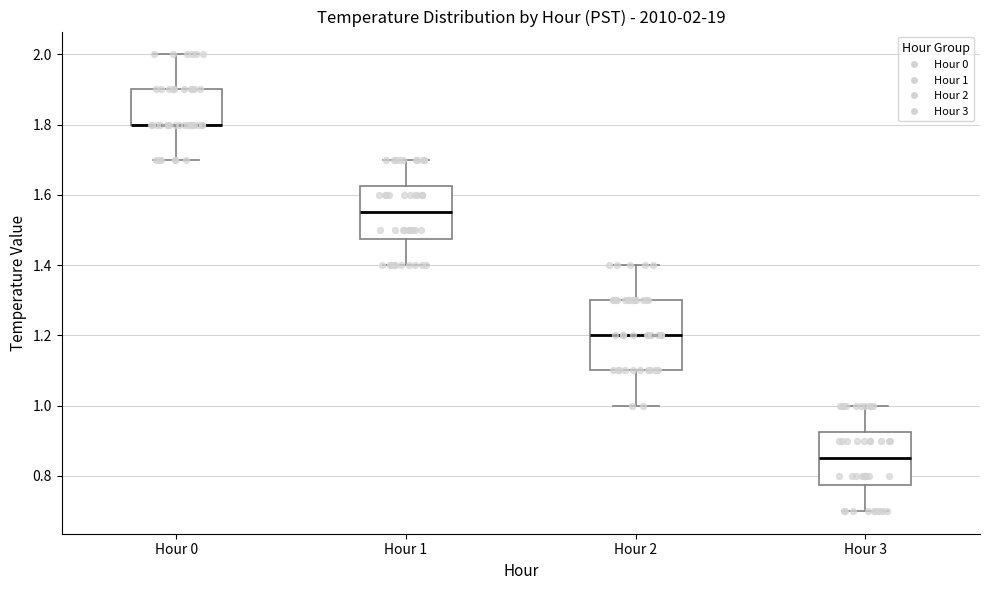

Comparing the boxes themselves (not the whiskers), which one is the tallest?

Hour 2